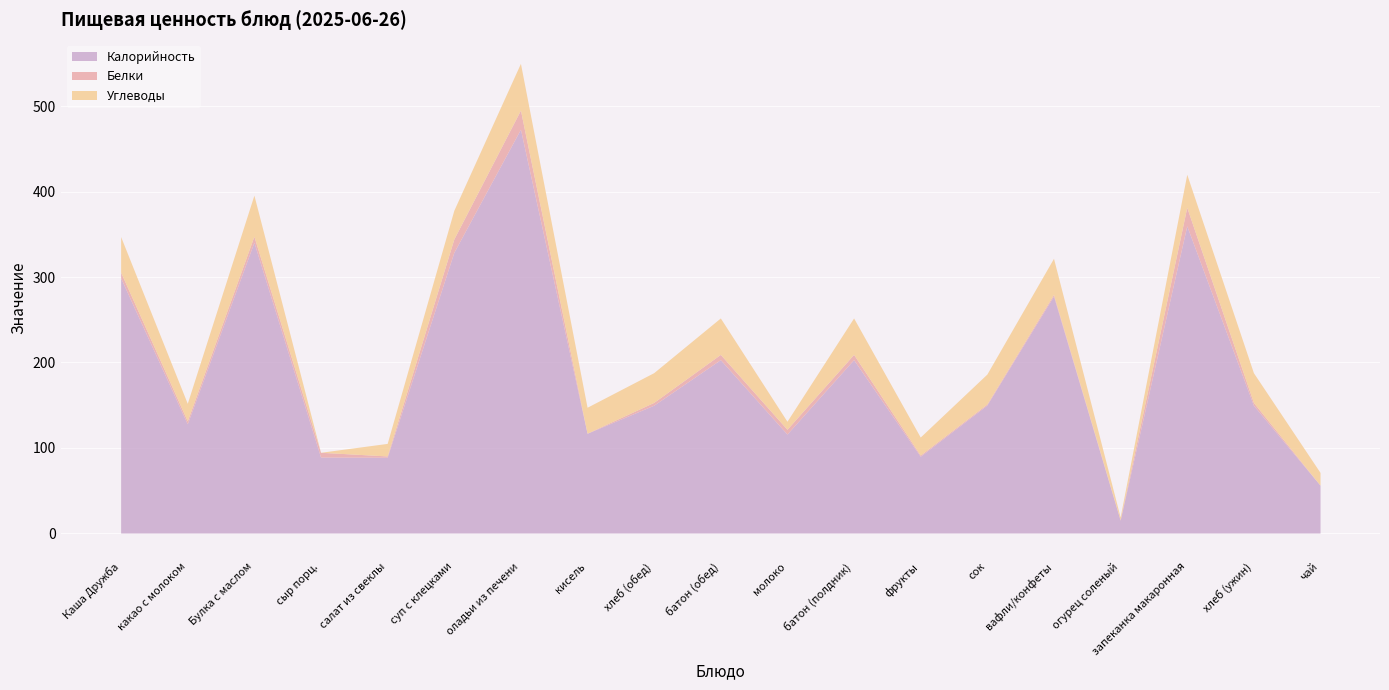

Which series changed the most between суп с клецками and молоко?

Калорийность